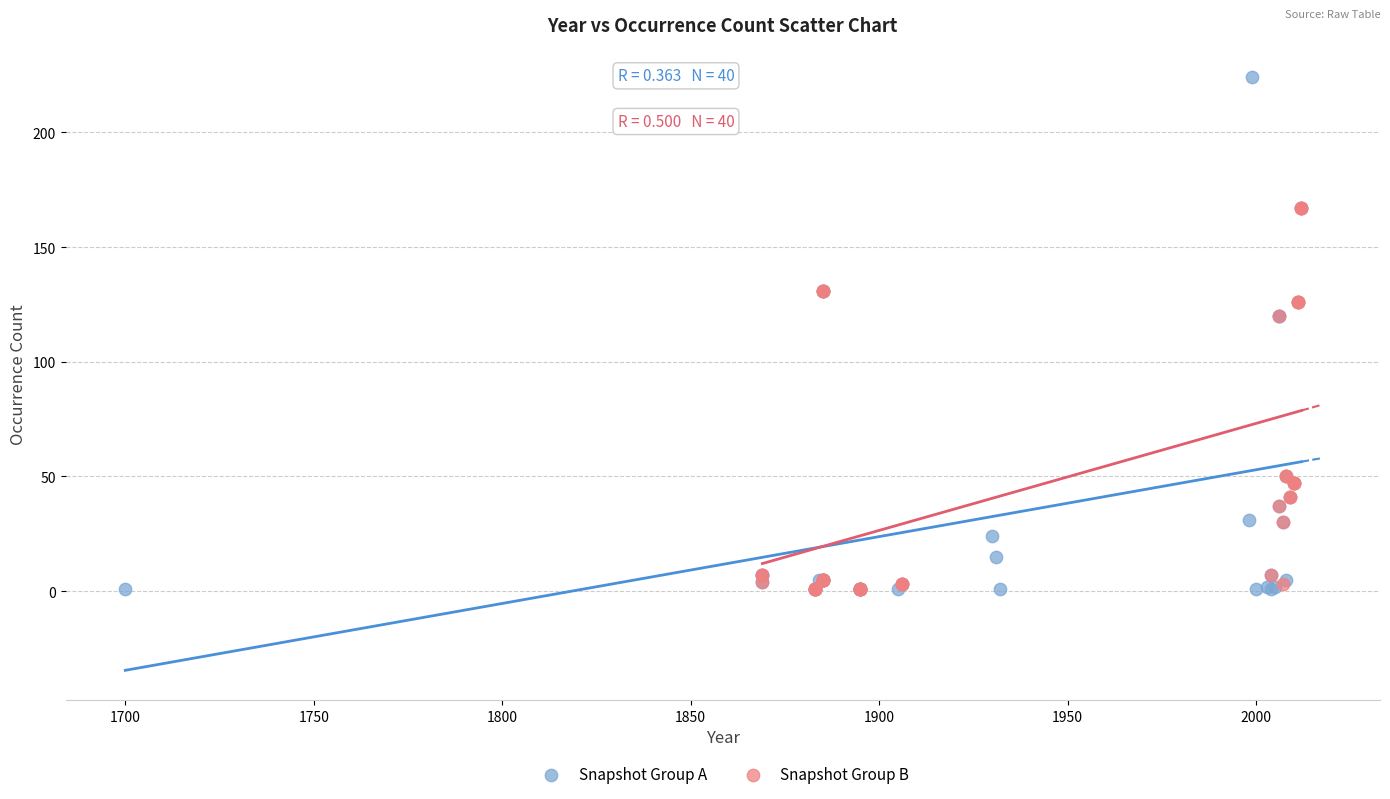

Which series has the largest Y range (max minus min)?

Snapshot Group A